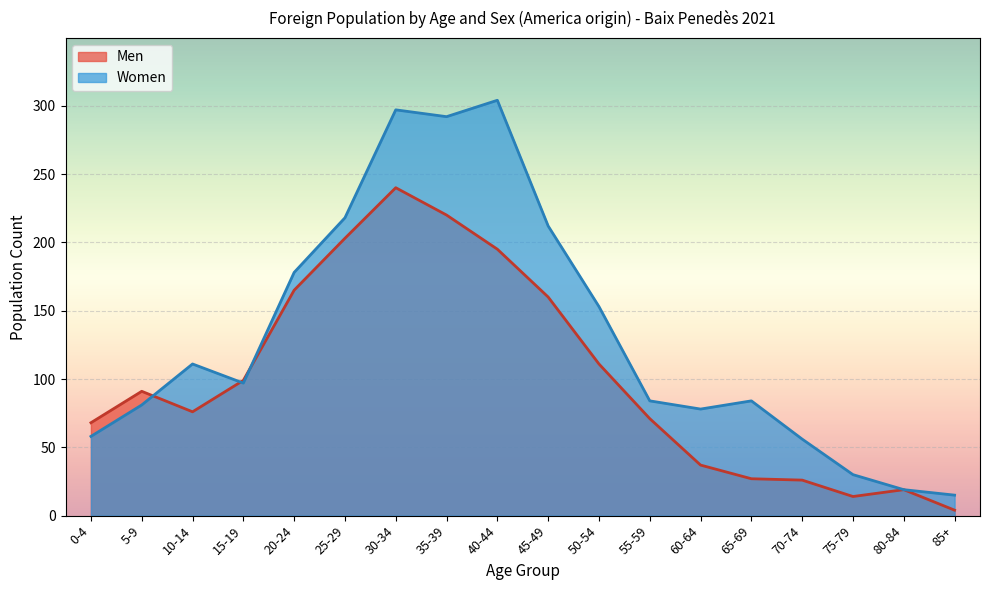

The Women series shows 15 at 85+. True or false?

True